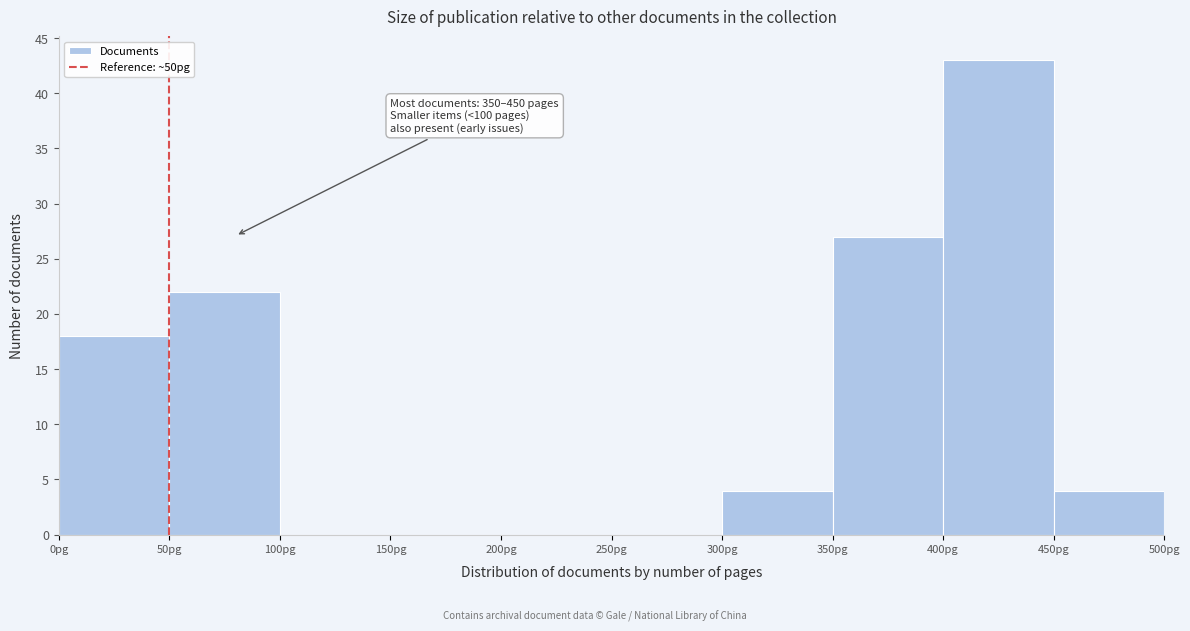

Which range on the x-axis has the tallest bar?

400 to 450